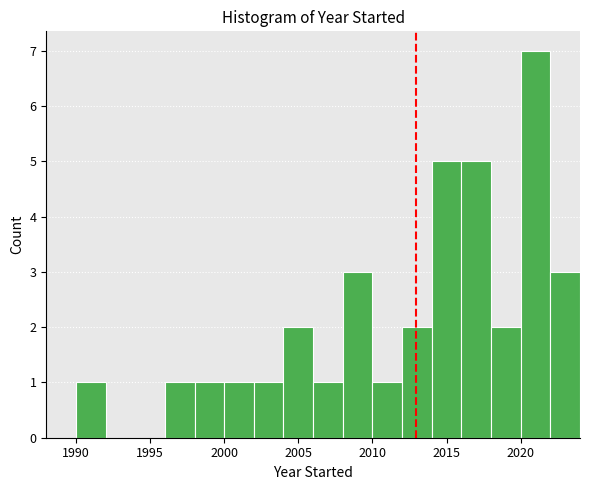

Reading left to right, transcribe this chart: for each bar, give the range it covers on the x-axis and its height. The values are not printed on the chart, so give them approximately, as read against the axis.

1988 to 1990: 0
1990 to 1992: 1
1992 to 1994: 0
1994 to 1996: 0
1996 to 1998: 1
1998 to 2000: 1
2000 to 2002: 1
2002 to 2004: 1
2004 to 2006: 2
2006 to 2008: 1
2008 to 2010: 3
2010 to 2012: 1
2012 to 2014: 2
2014 to 2016: 5
2016 to 2018: 5
2018 to 2020: 2
2020 to 2022: 7
2022 to 2024: 3